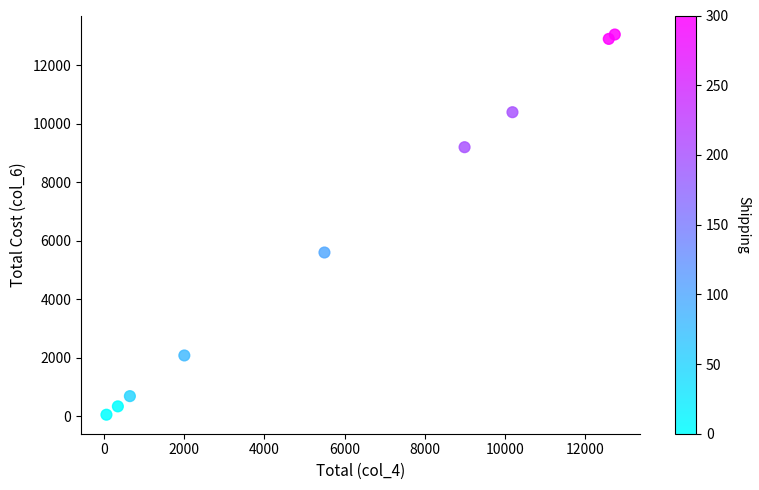

What Y value in the scatter plot is closest to 6552?

5599.0